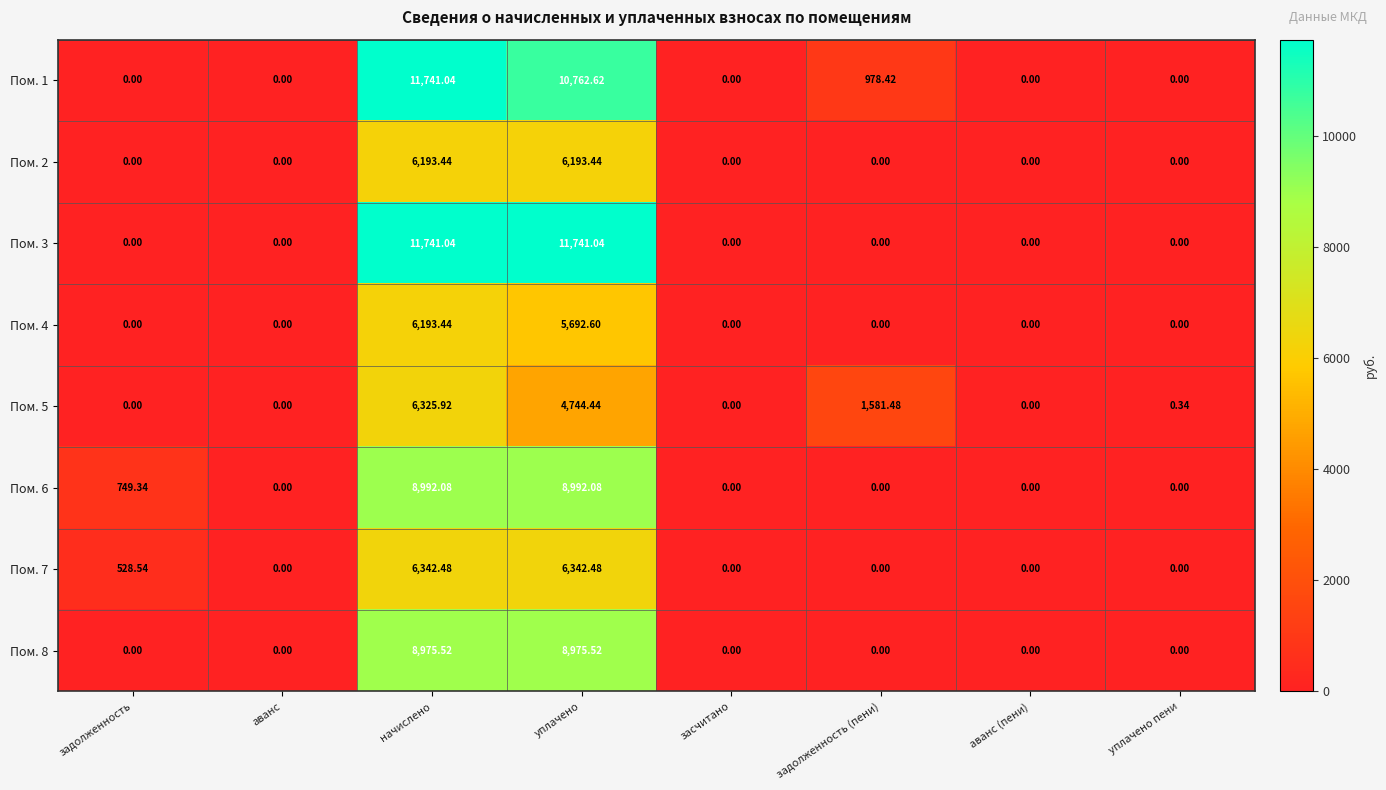

At which category is the sum across all series the highest?

начислено